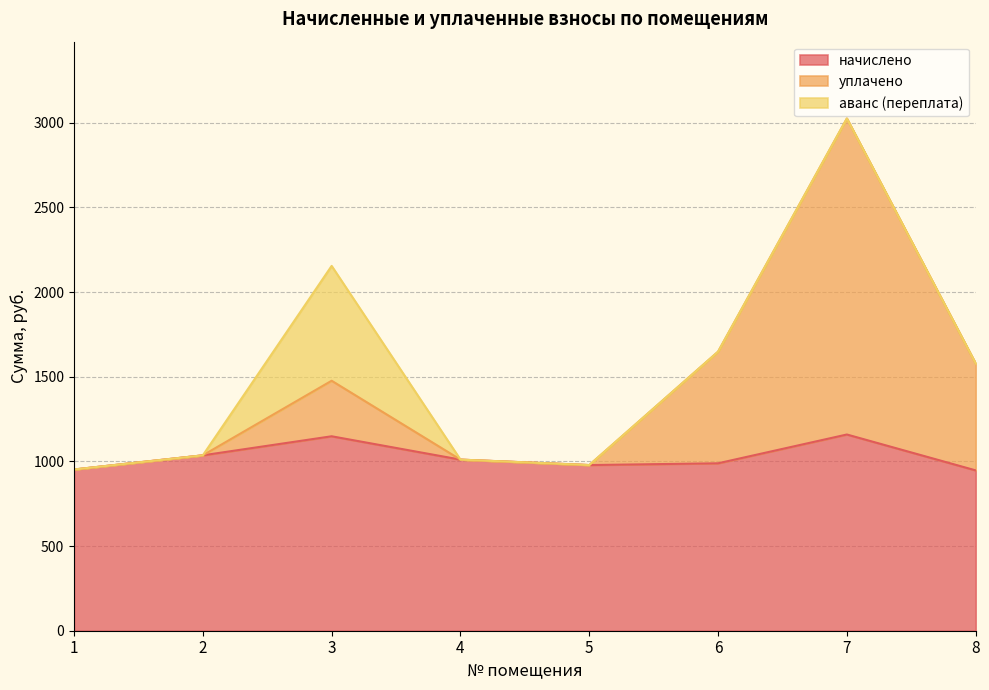

Rank the categories by уплачено value from highest to lowest.

7, 6, 8, 3, 2, 4, 5, 1